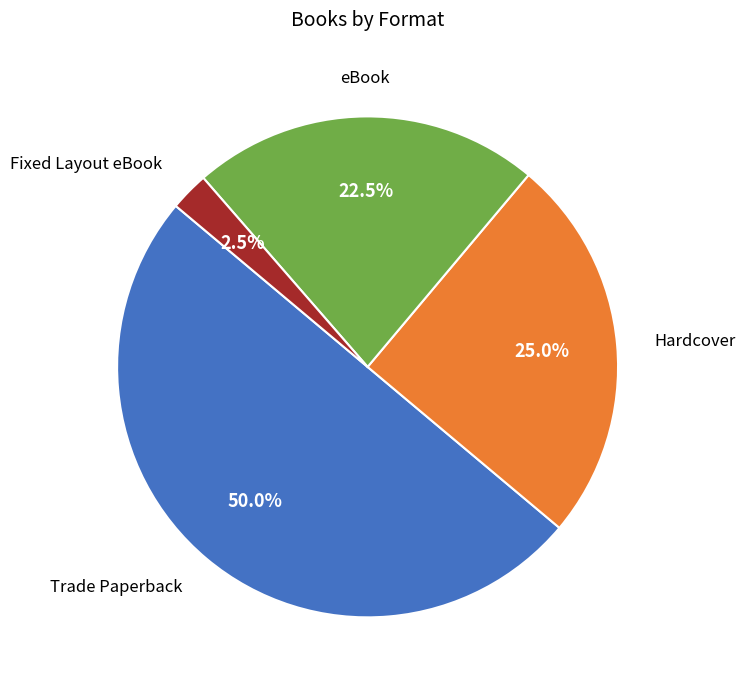

Which slice is the smallest?

Fixed Layout eBook